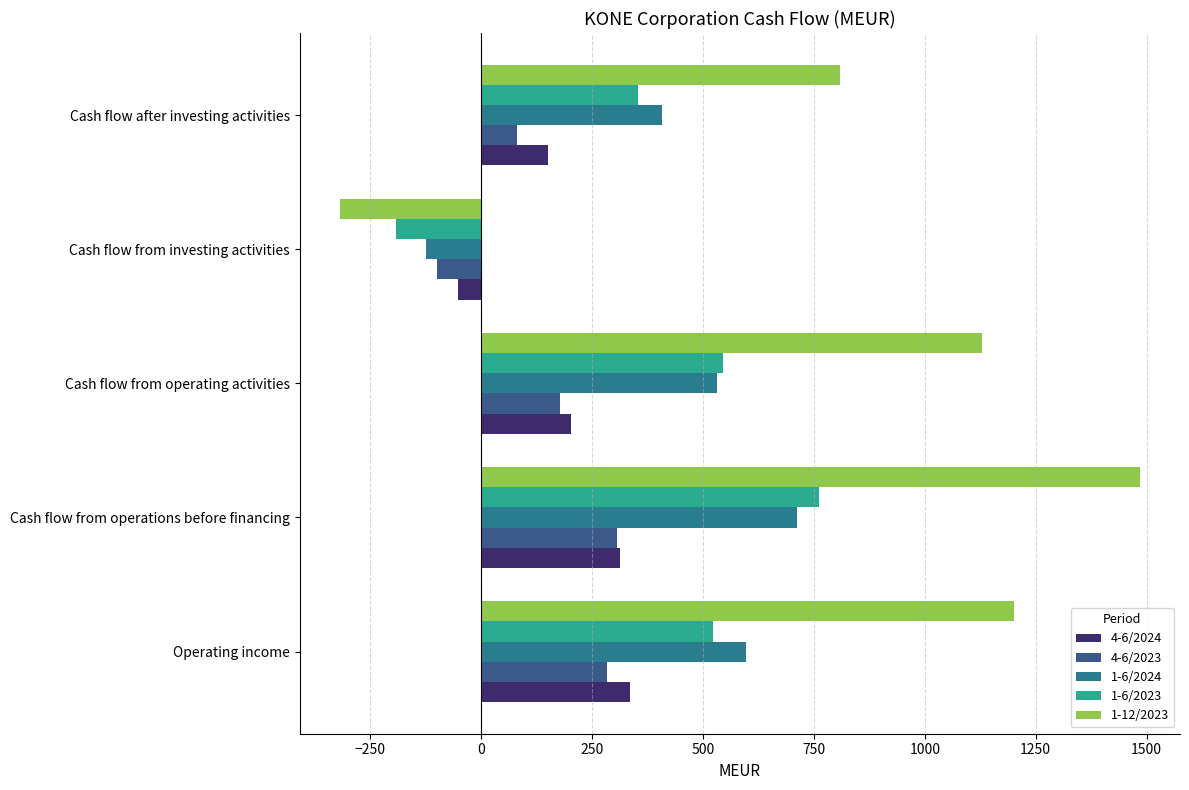

What is the minimum value for 4-6/2024?

-52.2